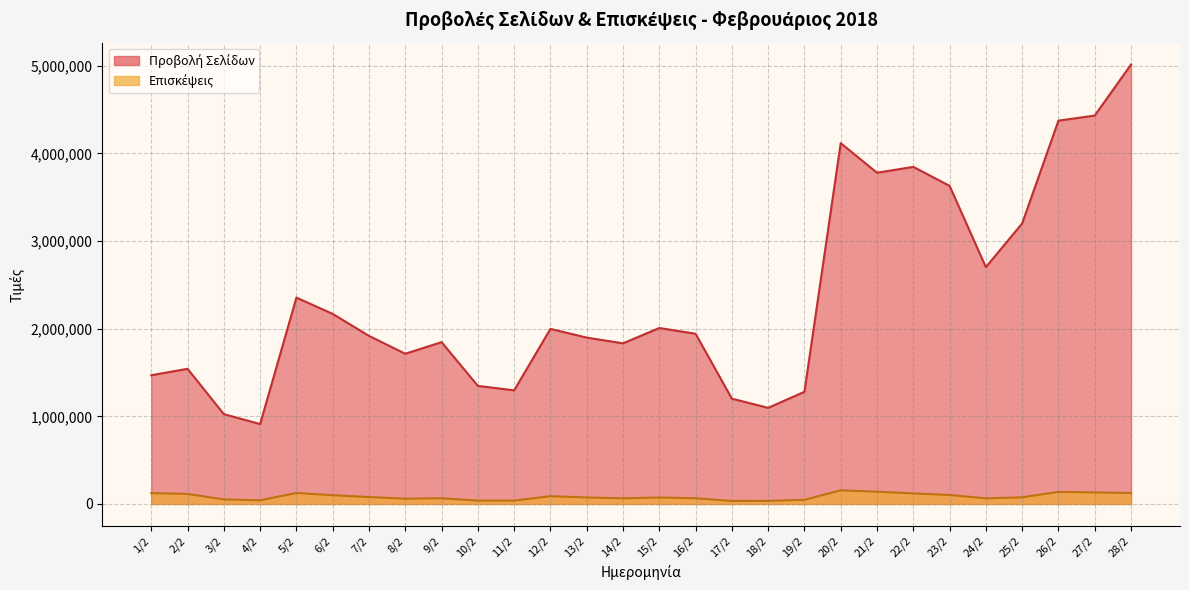

What are all the series names shown in the legend?

Προβολή Σελίδων, Επισκέψεις